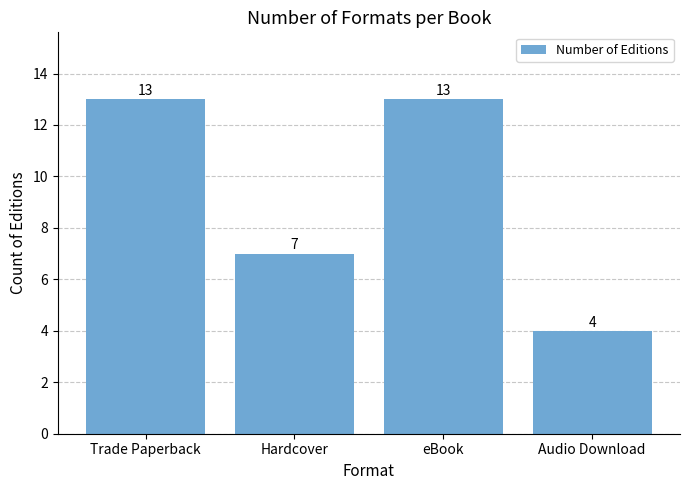

Is it true that the value at Audio Download is 4?

True